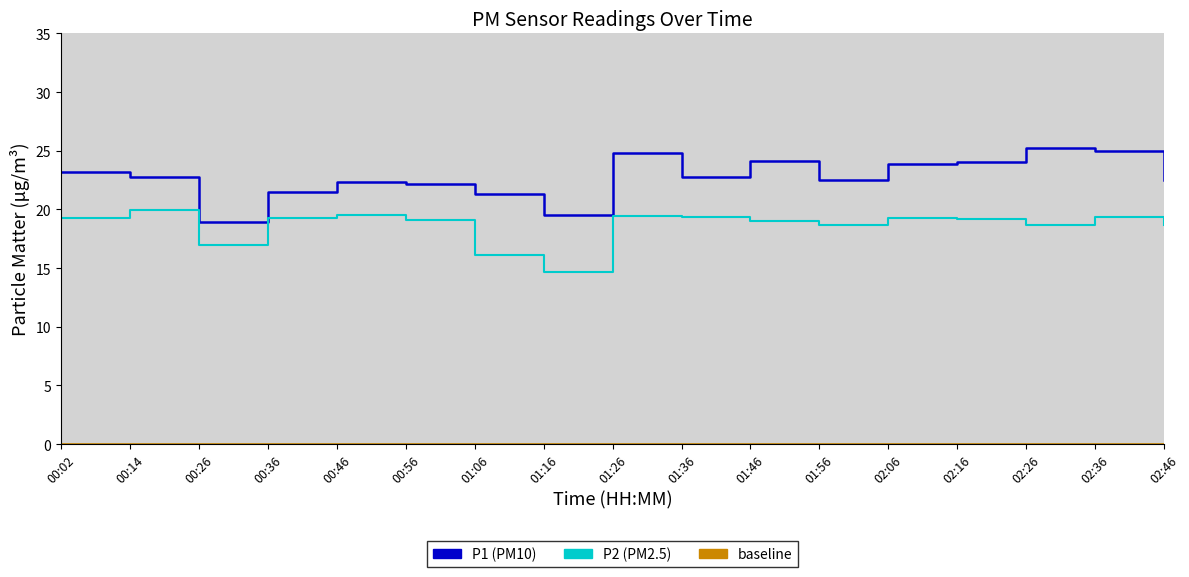

What is the value of the P2 point at the 1st from the left?

19.3